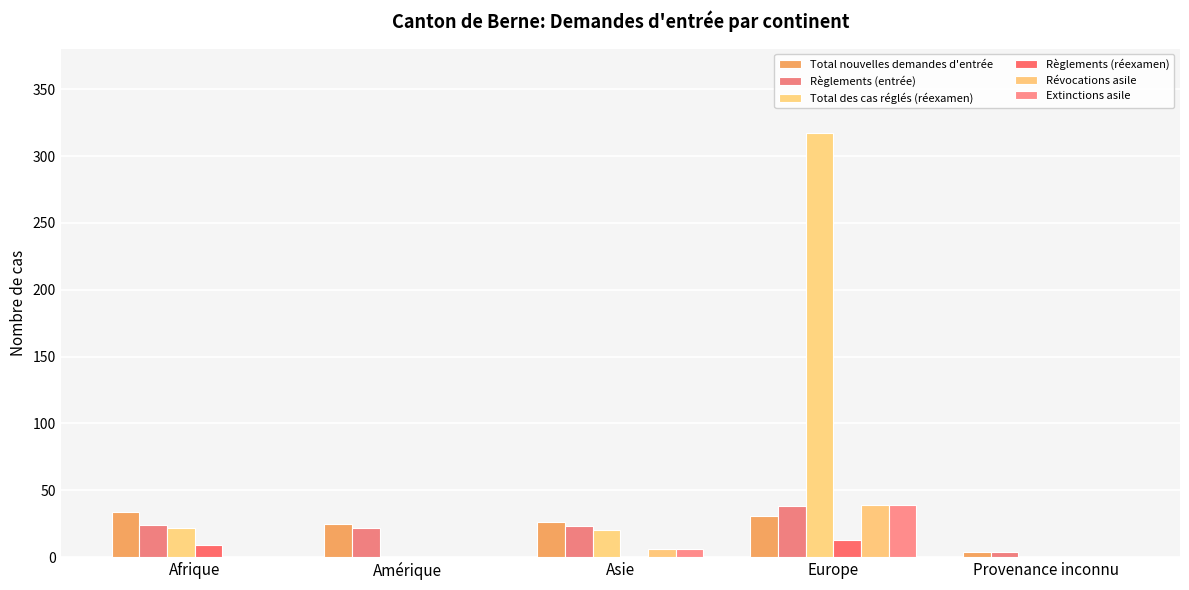

How many distinct data groups are displayed?

6